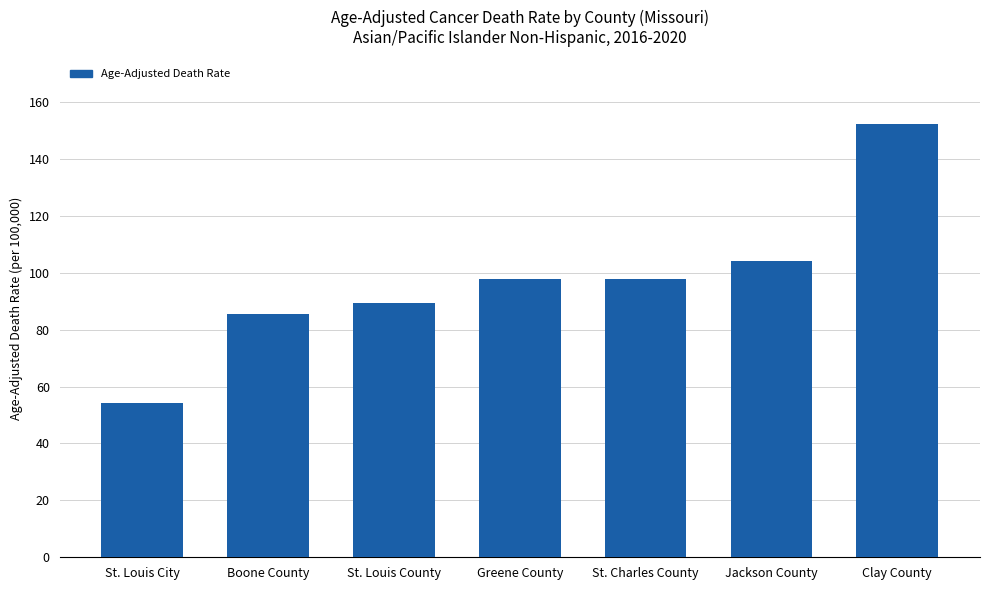

What is the sum of the values at St. Charles County and St. Louis County?

187.4